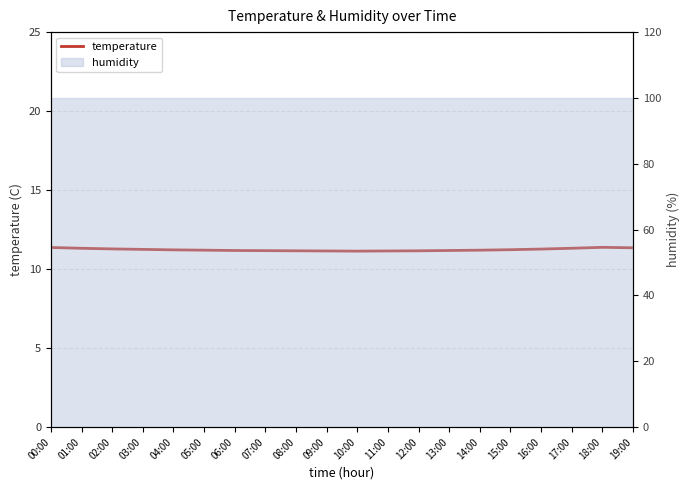

What is the label of the 14th point from the right?

06:00